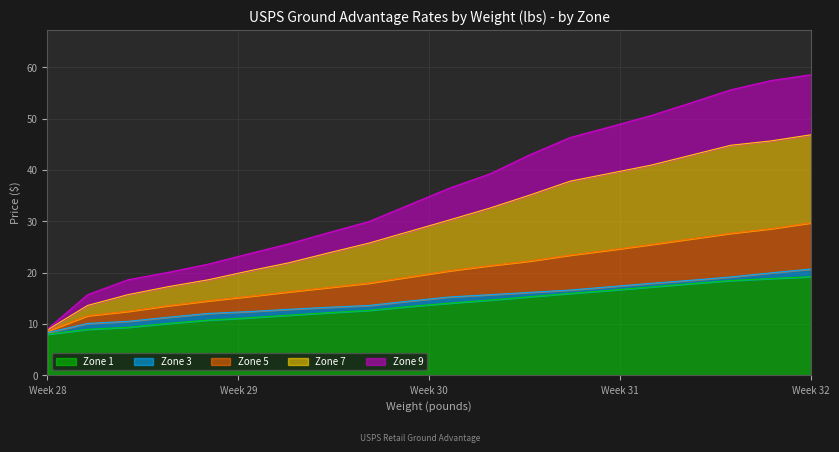

How many distinct data groups are displayed?

5